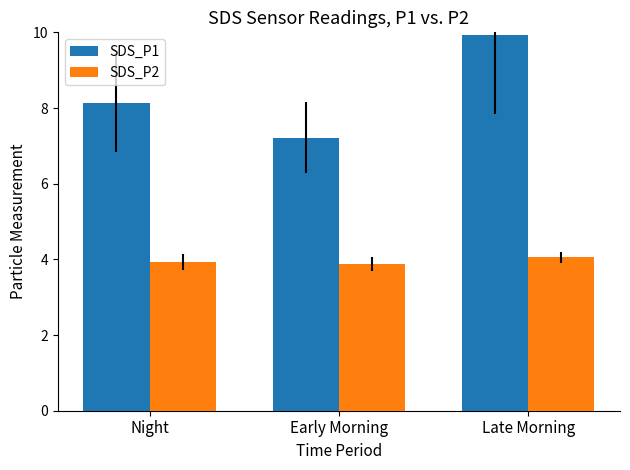

What is the label of the 1st bar from the right?

Late Morning